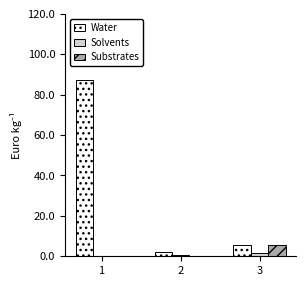

What is the spread (max minus min) of values at 2?

1.9